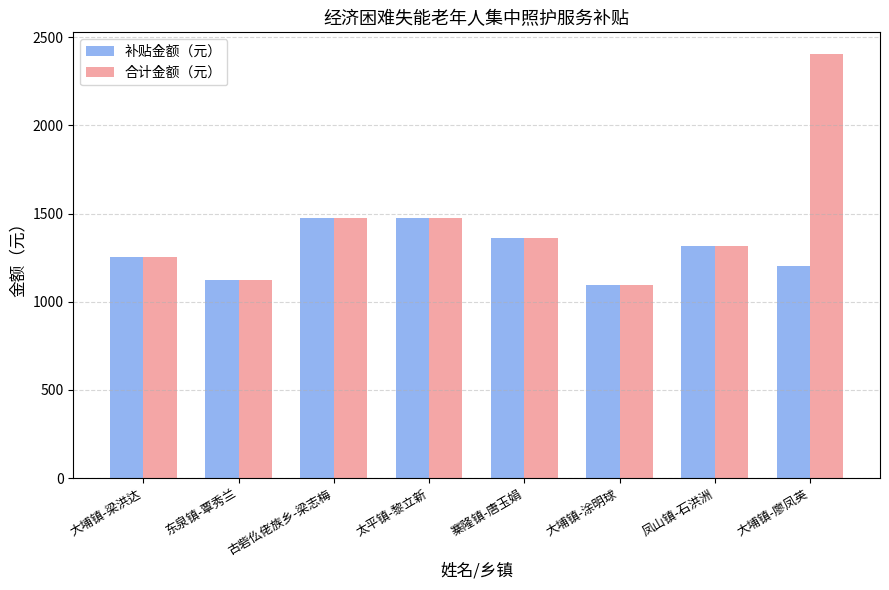

The 补贴金额（元） series shows 498 at 太平镇-黎立新. True or false?

False